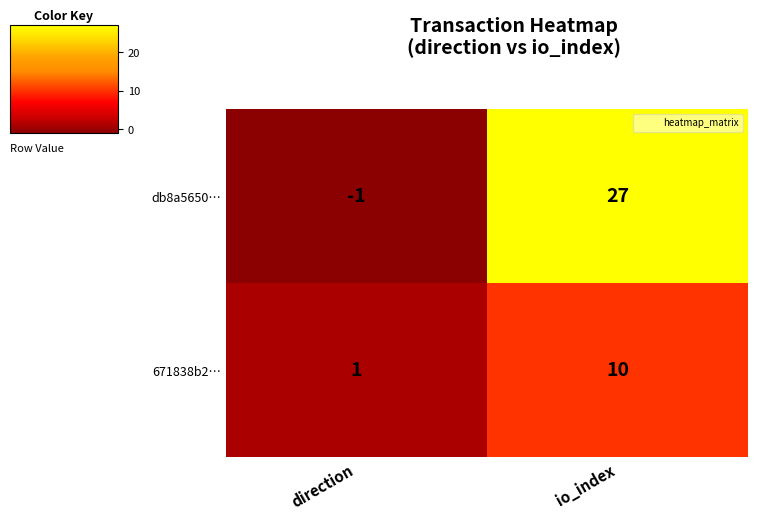

What is the difference between the db8a5650… values at io_index and direction?

28